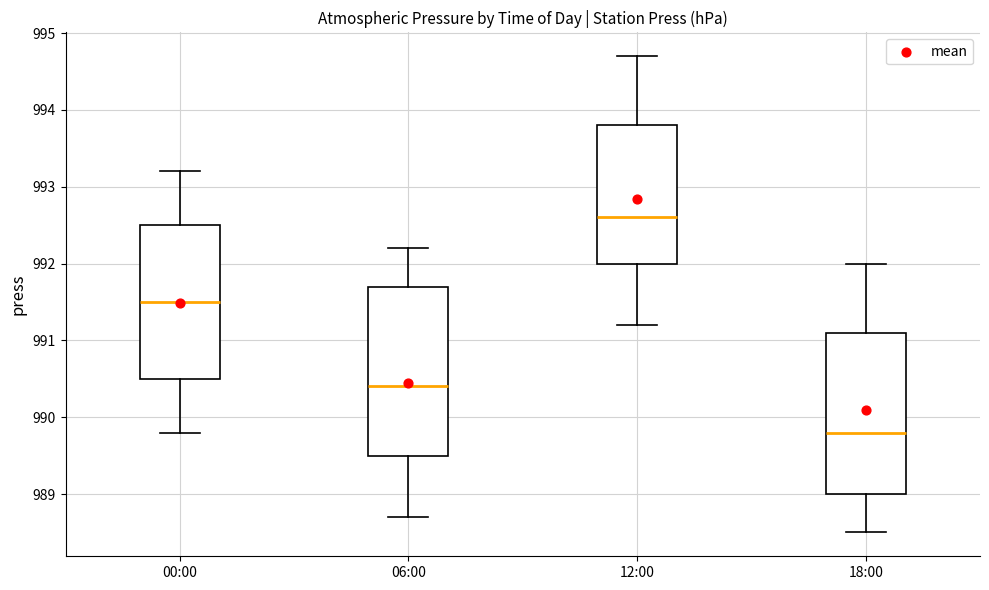

Where does the median line of the box for 18:00 sit on the y-axis? The values are not printed on the chart, so give them approximately, as read against the axis.

989.8